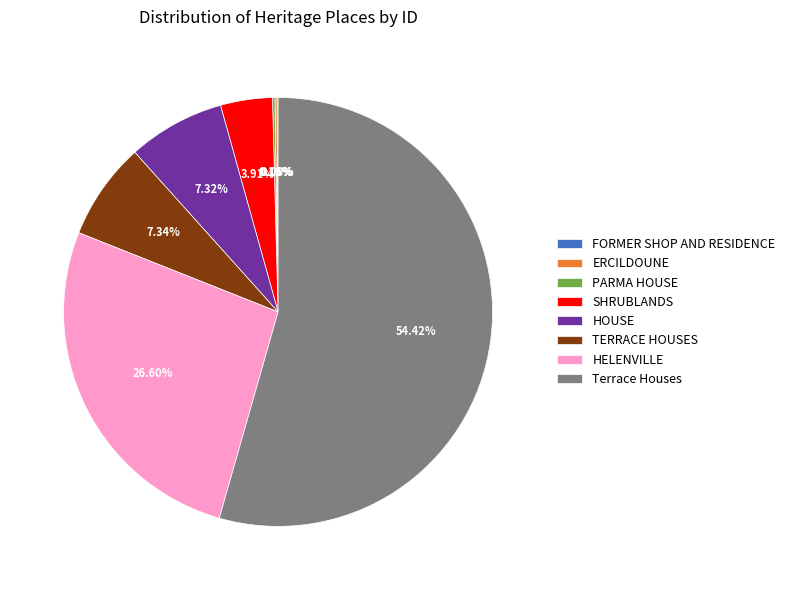

Combined, do SHRUBLANDS and HELENVILLE account for over 50%?

No